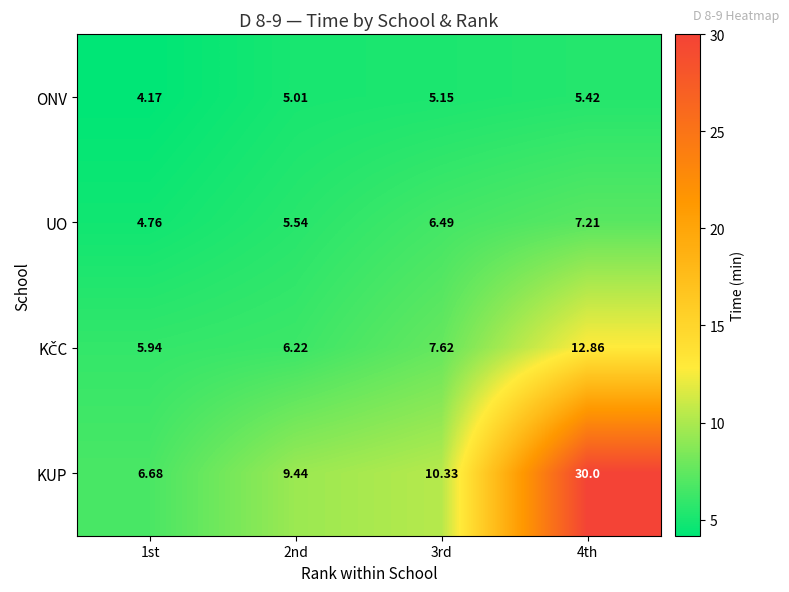

How many categories are shown in the chart?

4